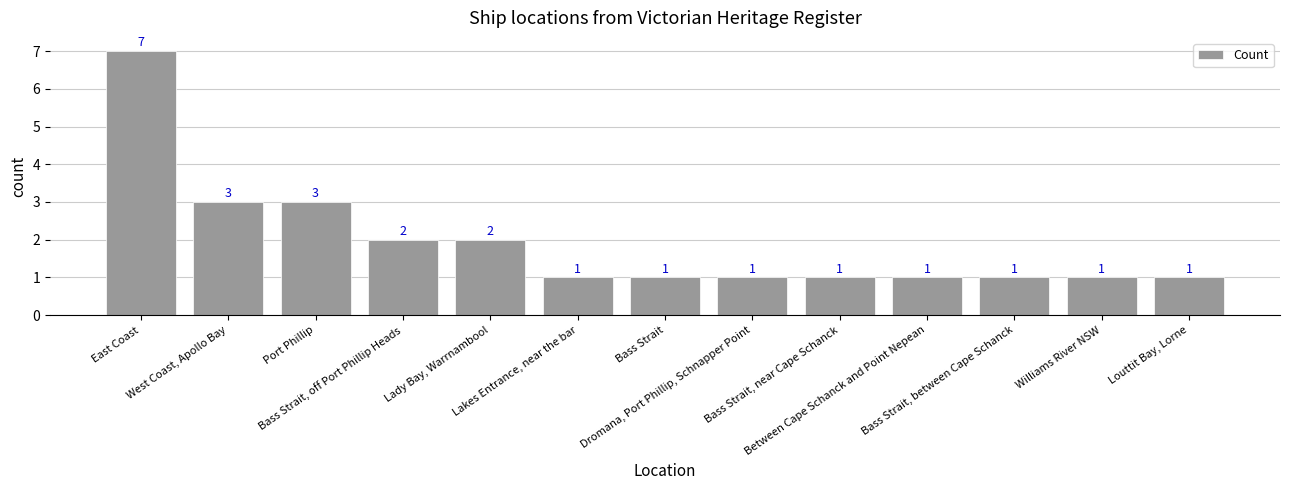

True or false: the data shows 7 at East Coast.

True